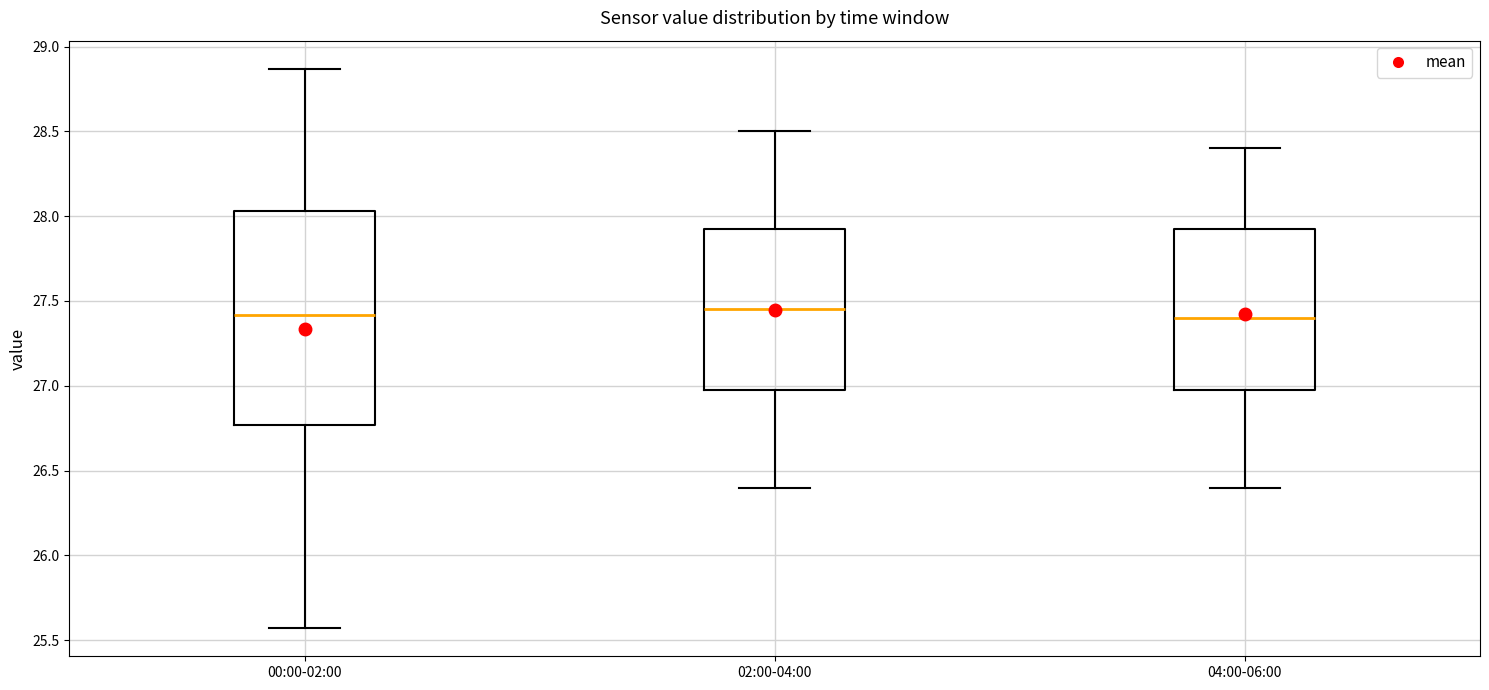

Where does the lower whisker of the box for 04:00-06:00 end on the y-axis? The values are not printed on the chart, so give them approximately, as read against the axis.

26.40